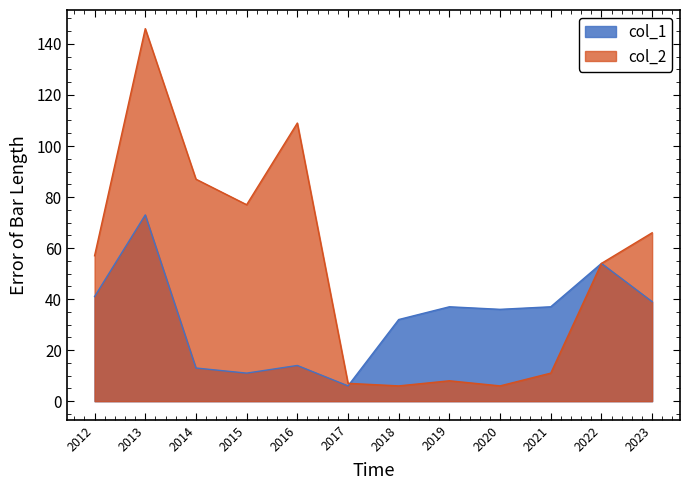

Between which two adjacent categories do col_1 and col_2 first intersect?

2017 and 2018